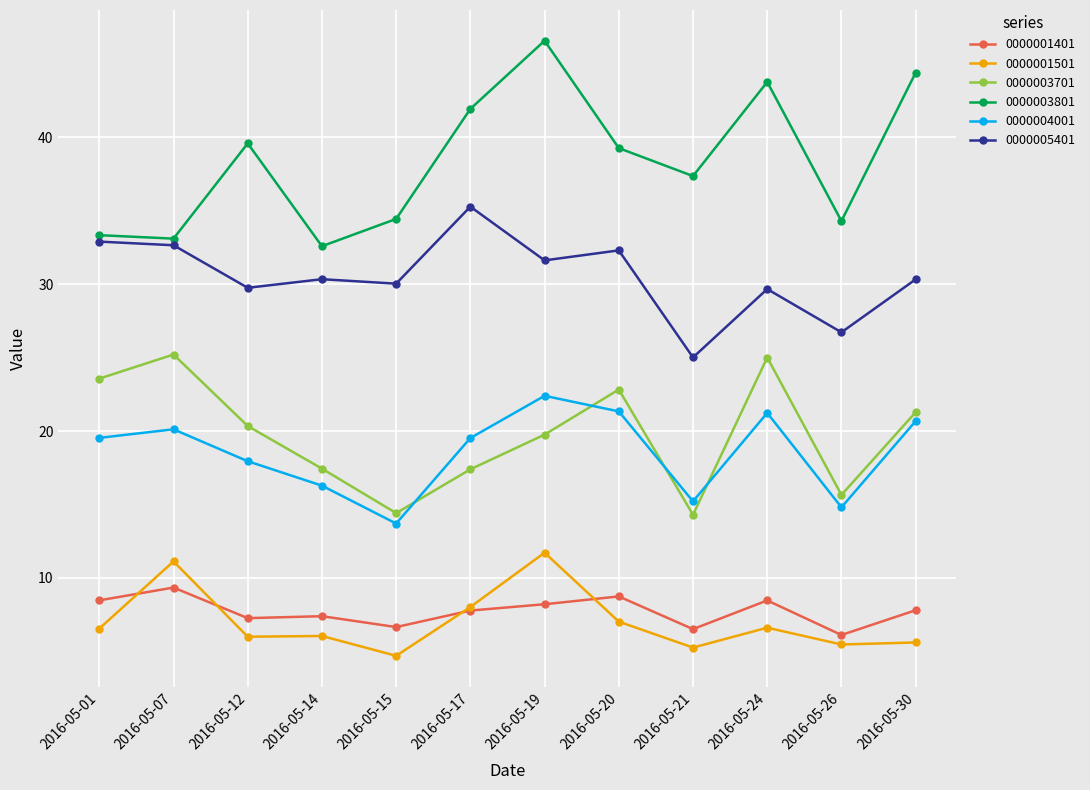

What is the difference between the maximum and minimum values in the 0000005401 series?

10.3